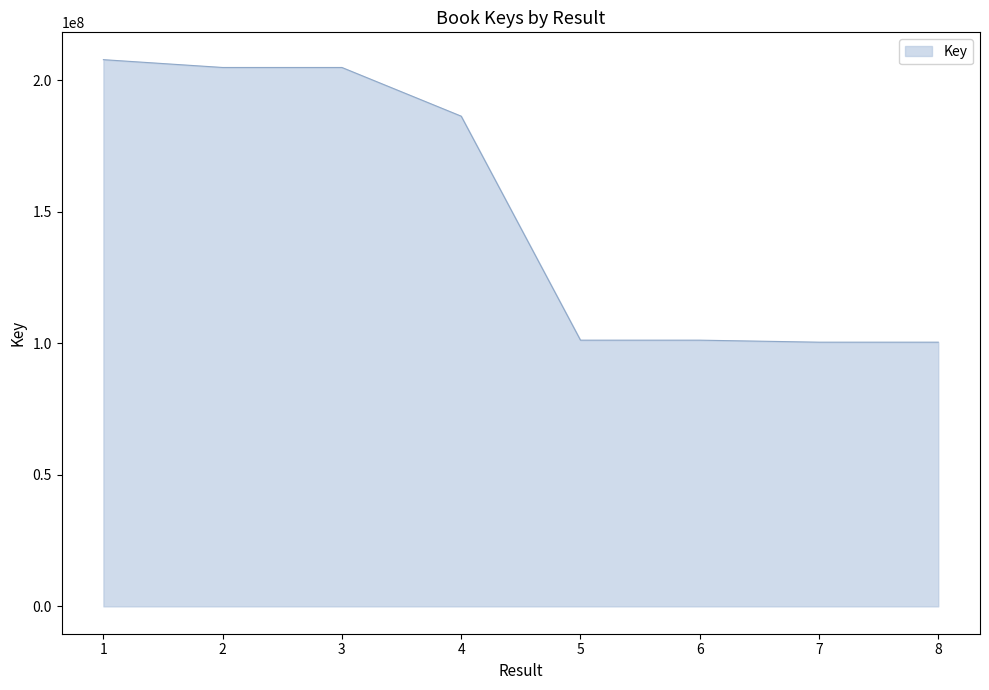

The value at 3 is 126022019. True or false?

False